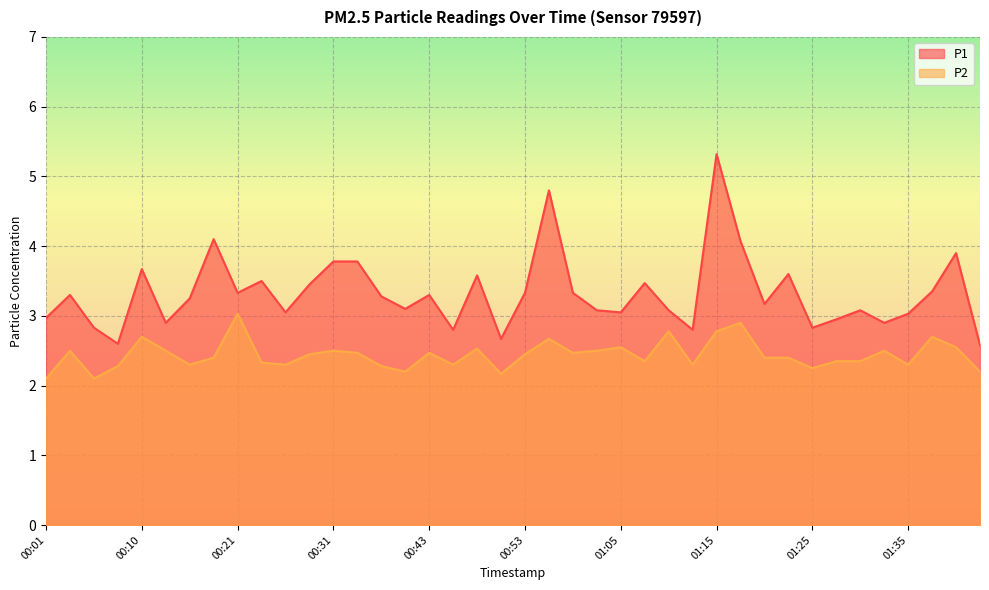

The P2 series shows 1.2 at 00:28. True or false?

False